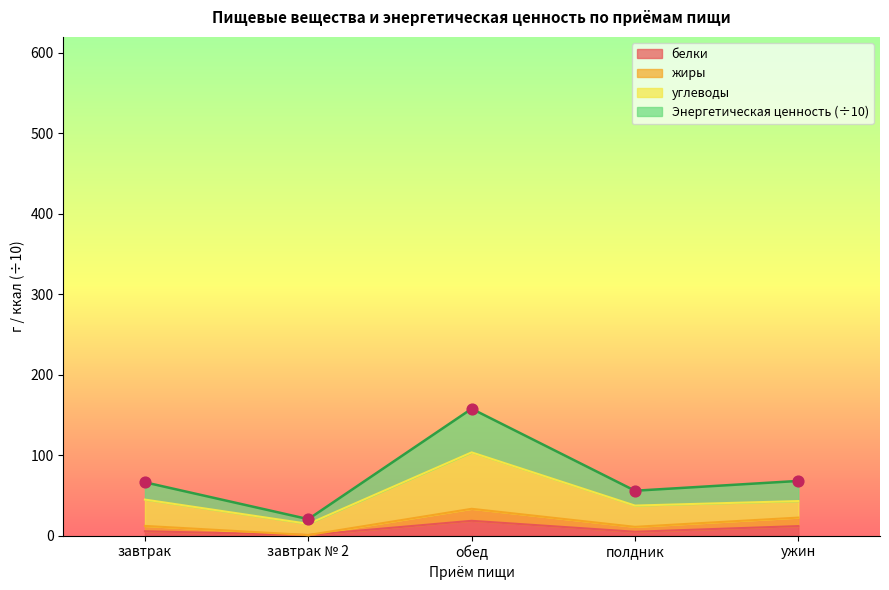

At which category is the sum across all series the highest?

обед